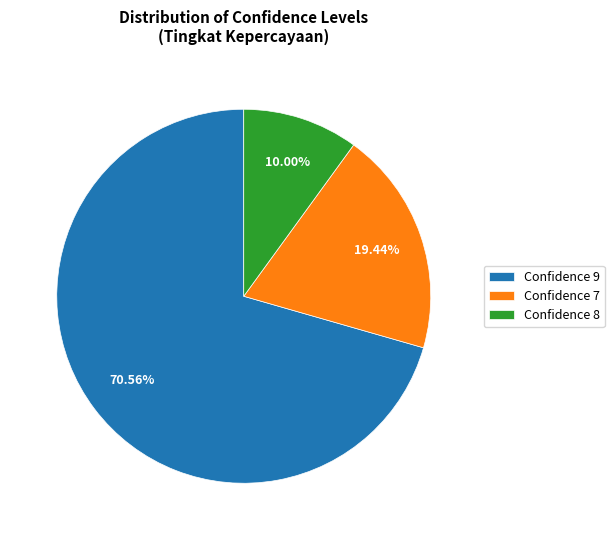

Which category accounts for the majority?

Confidence 9